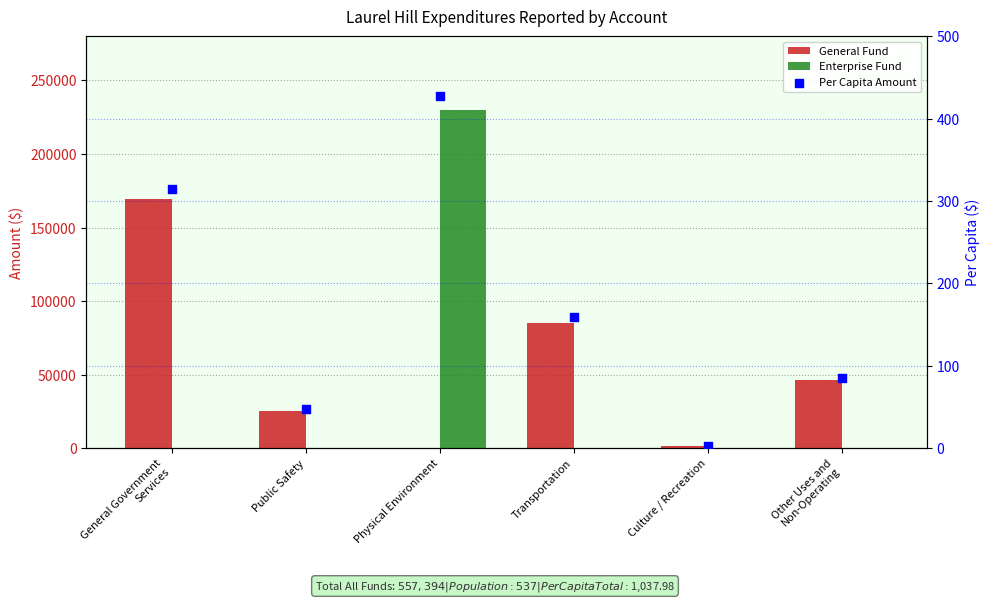

At which category is the sum across all series the highest?

Physical Environment